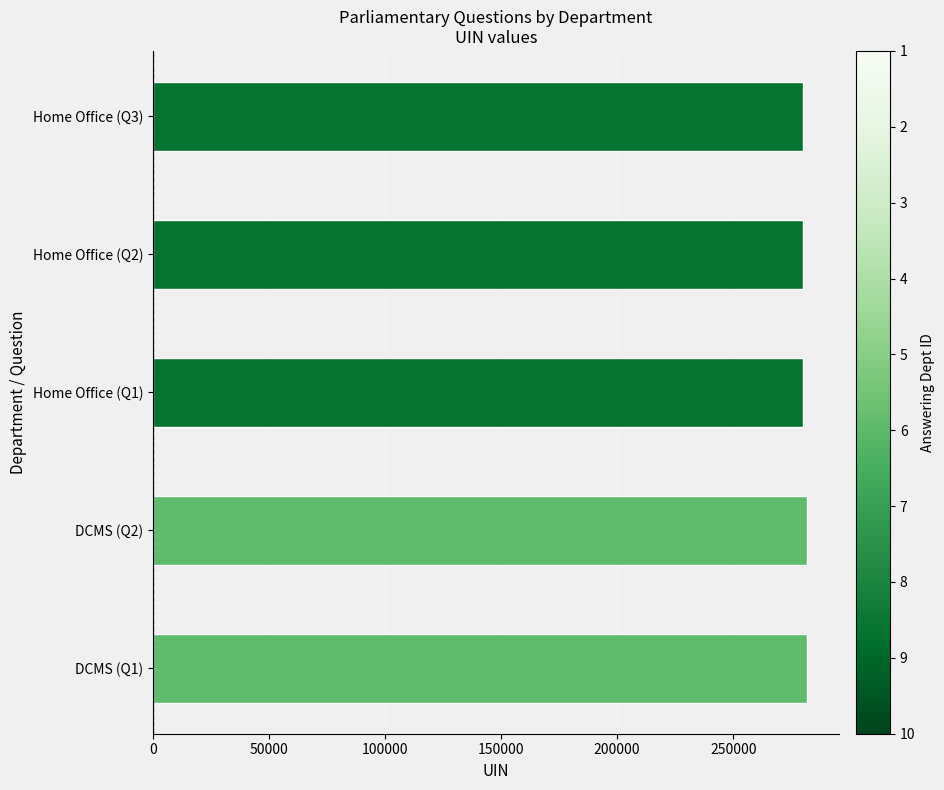

Are the bars horizontal?

Yes